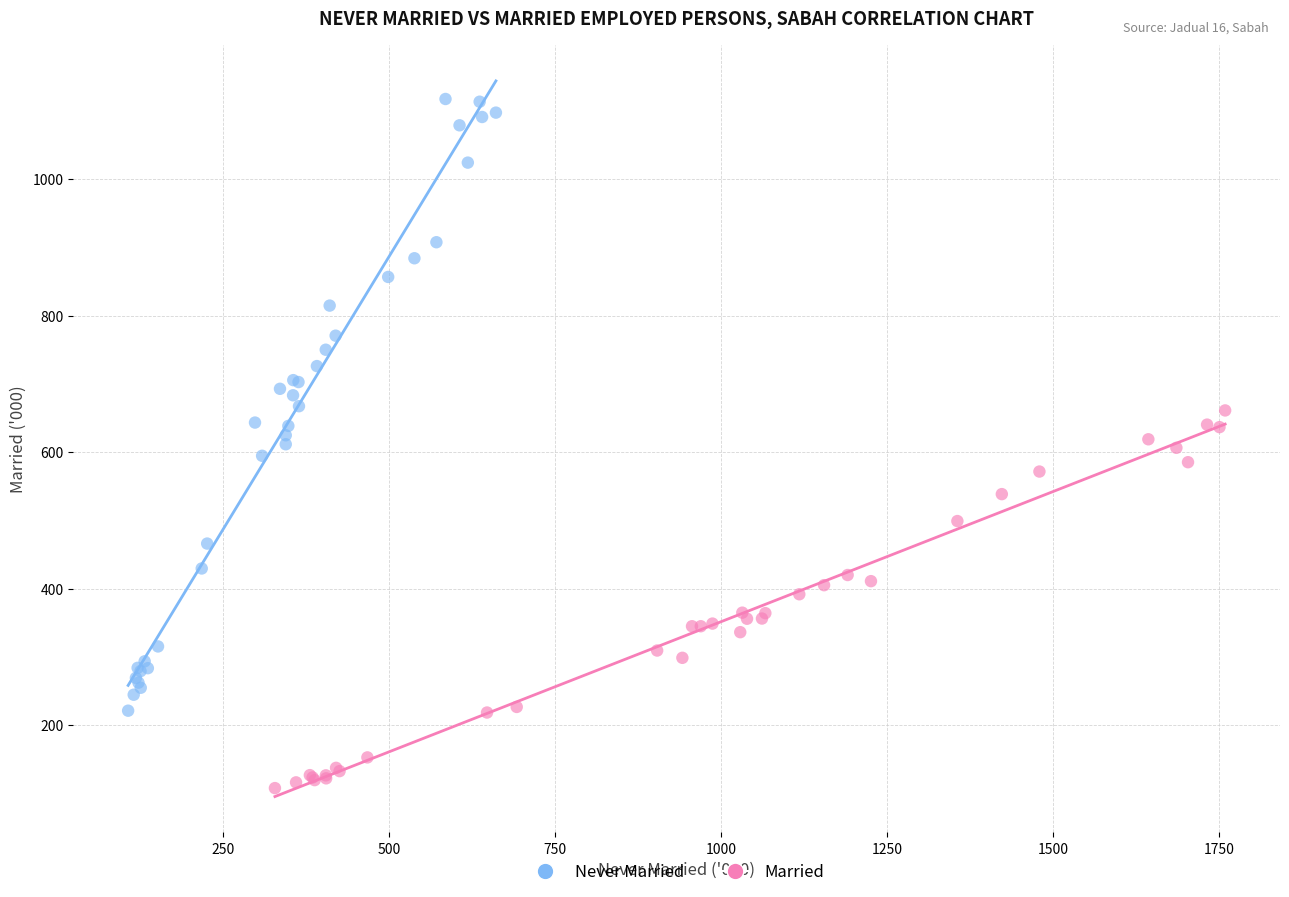

Which series contains the highest Y value?

Never Married